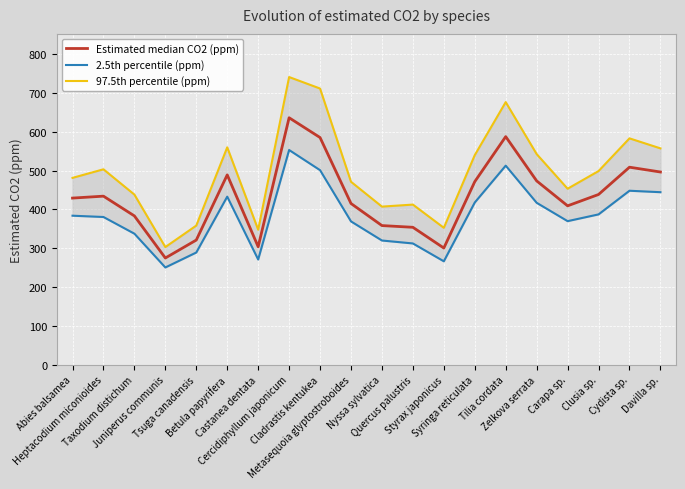

Which has a higher value, Castanea dentata or Carapa sp.?

Carapa sp.